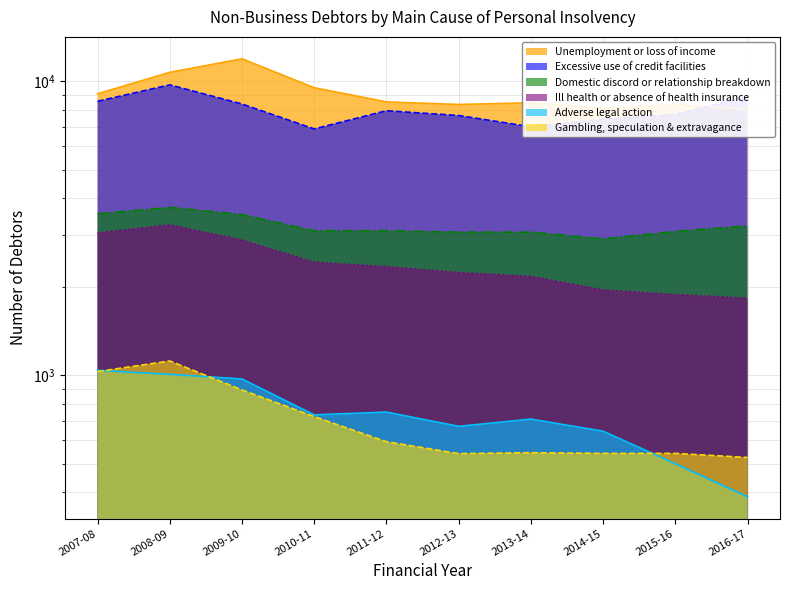

What is the minimum value shown in the chart?

386